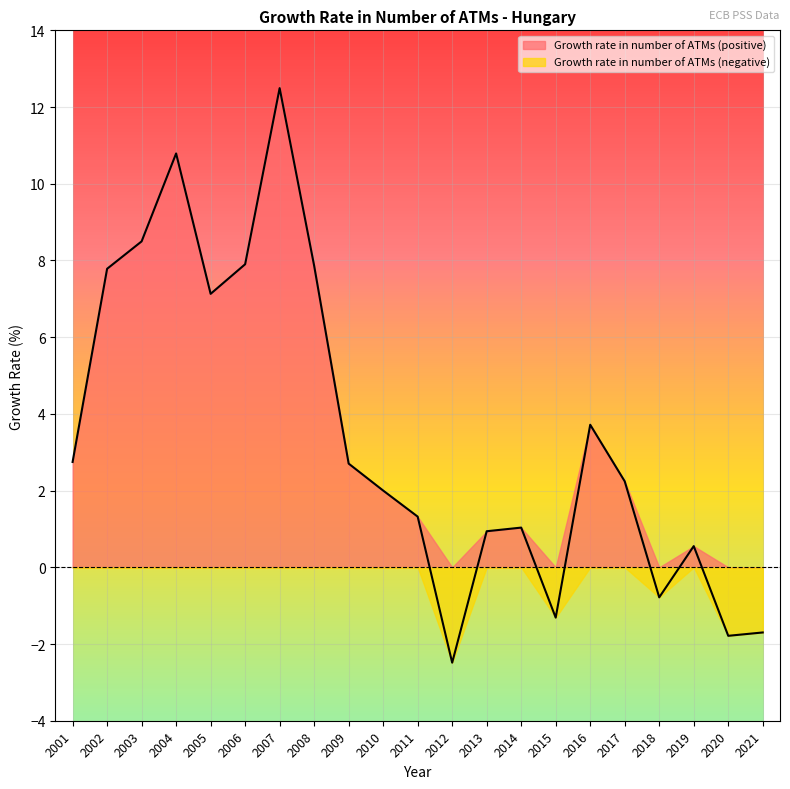

Count the number of data series in this chart.

2